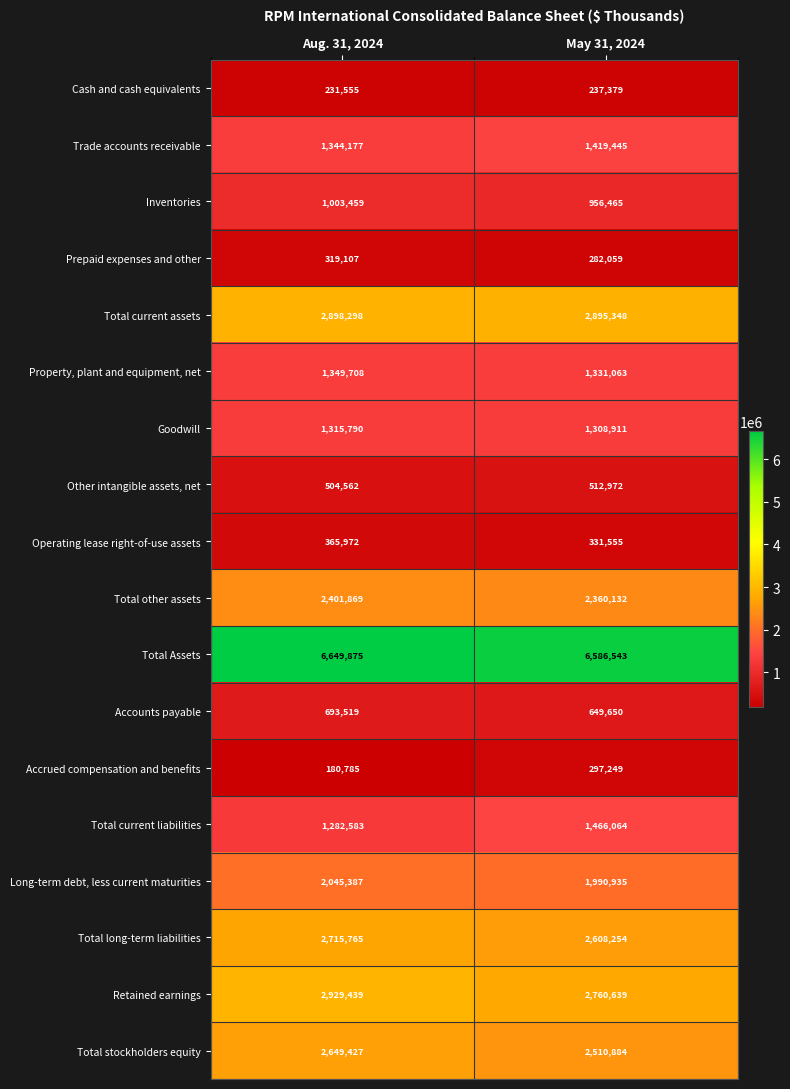

The value of Inventories at May 31, 2024 is 309213. True or false?

False